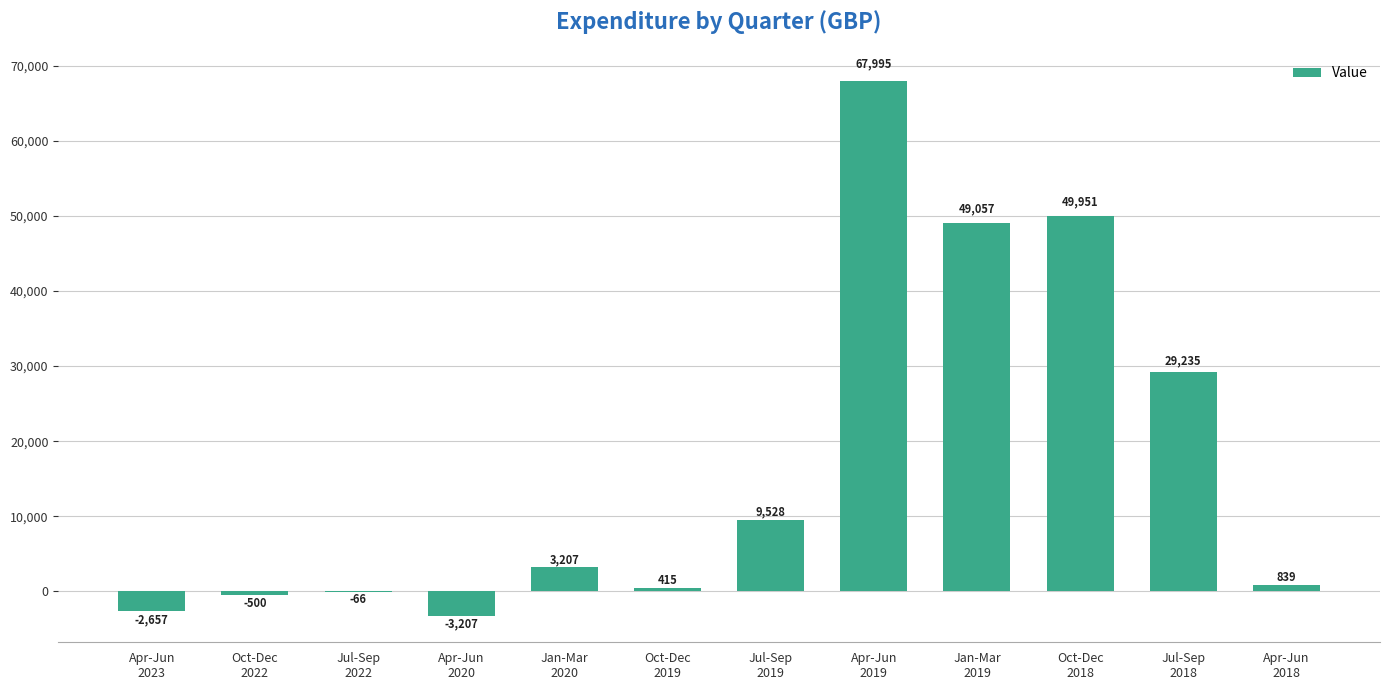

What is the sum of all values?

203797